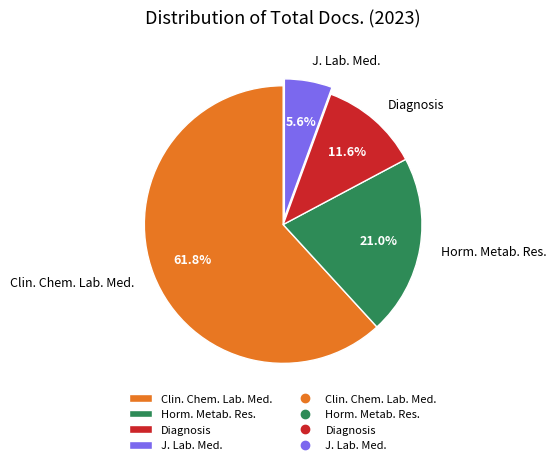

What percentage is NOT represented by Diagnosis?

88.4%